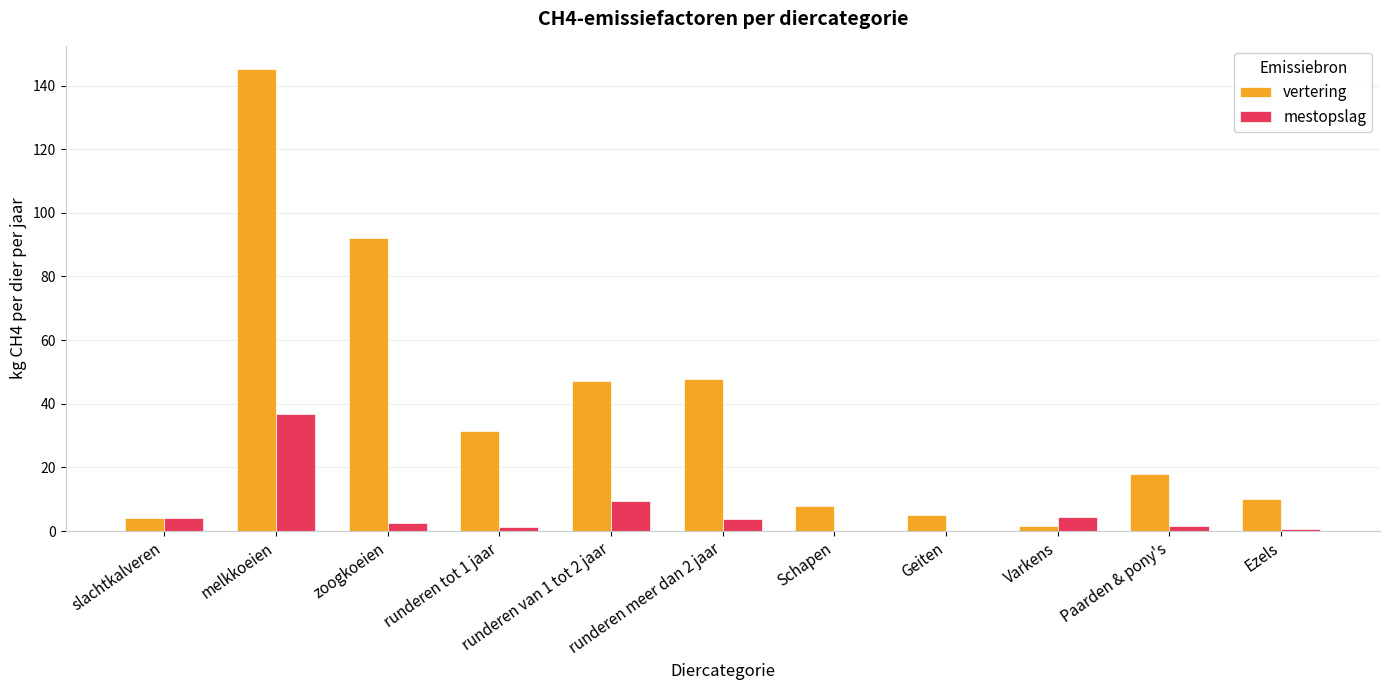

At which label does vertering reach its peak?

melkkoeien